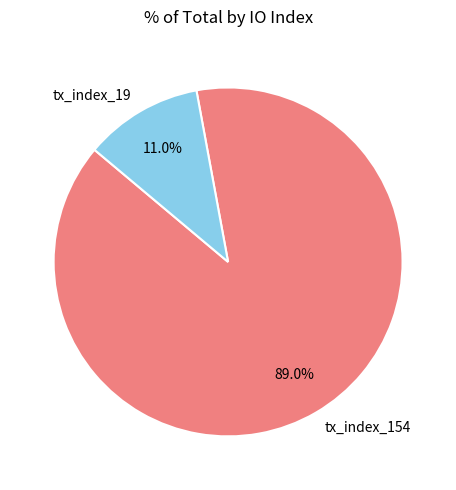

The tx_index_19 slice represents 11% of the pie. True or false?

True